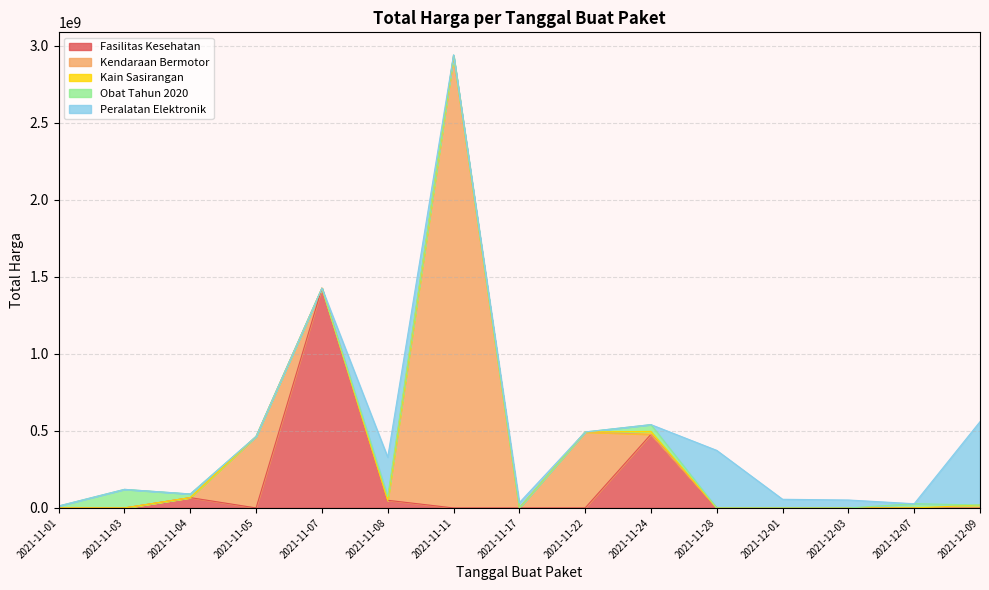

True or false: the data shows 8606372 at 2021-11-08.

False